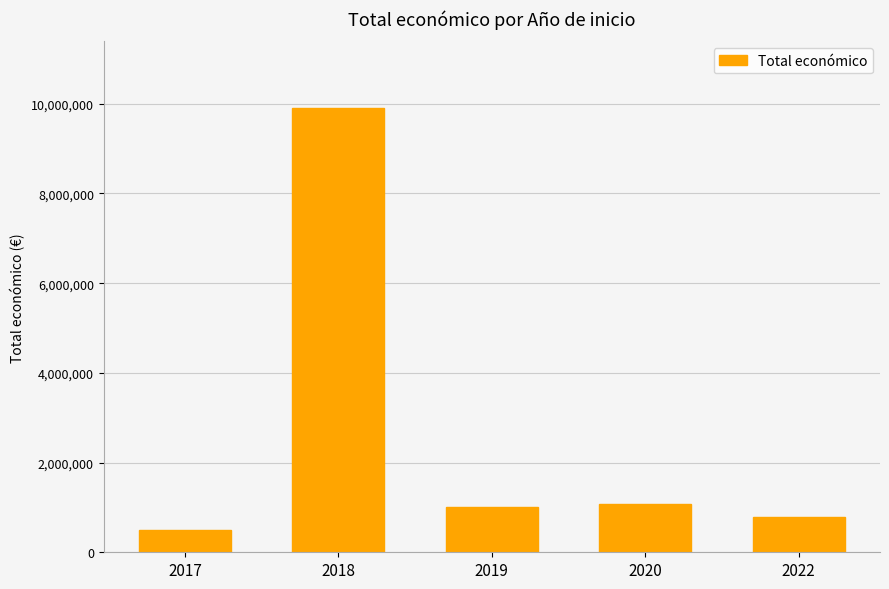

Which label corresponds to the largest value in the chart?

2018